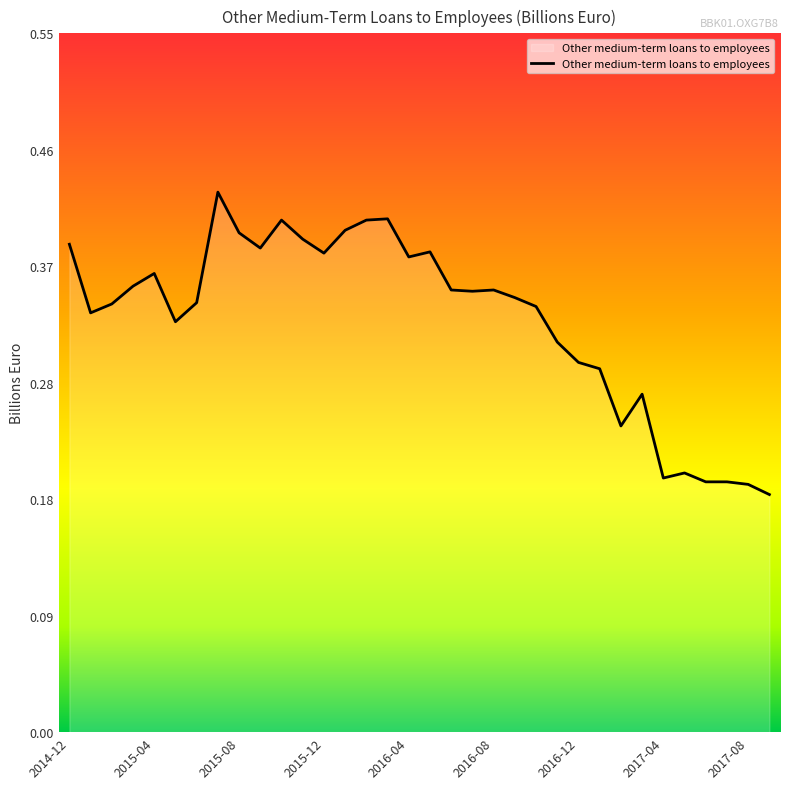

Does the chart display data point markers on the line(s)?

No